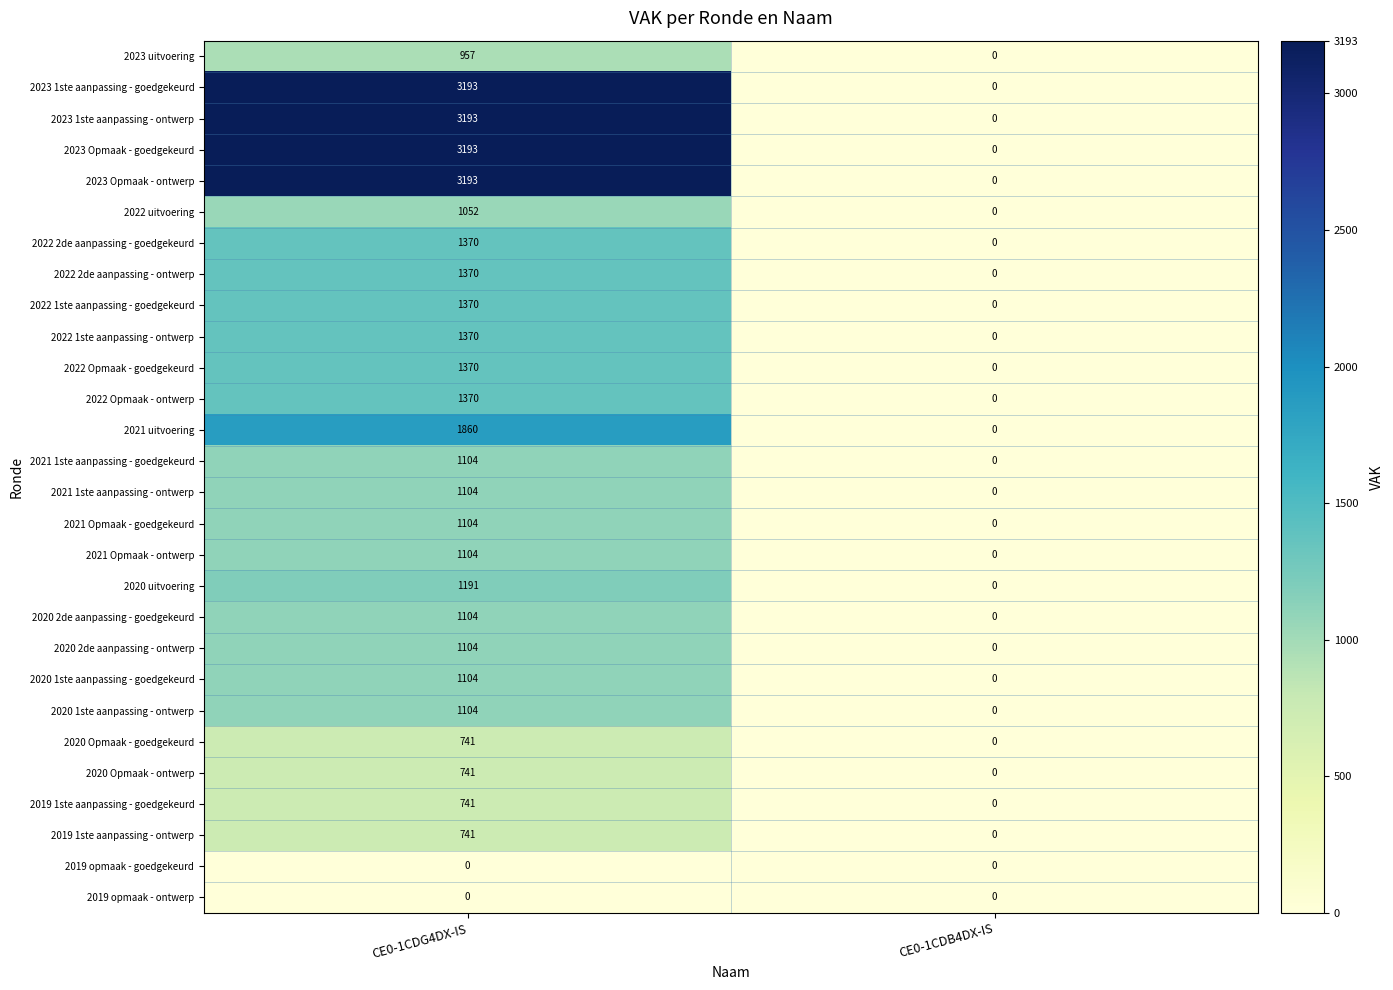

What is the approximate value of 2020 2de aanpassing - ontwerp at CE0-1CDG4DX-IS, to the nearest 100?

1100